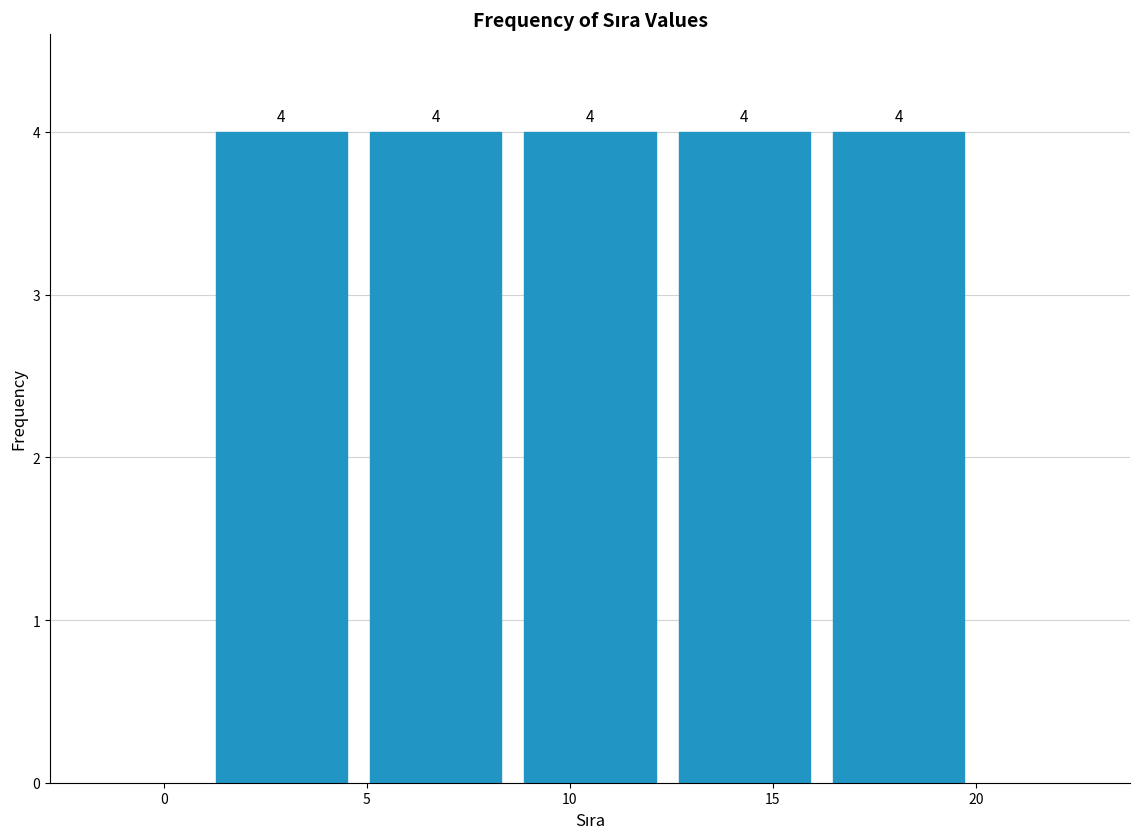

How tall is the bar that spans 8.6 to 12.4 on the x-axis? The bar edges are not printed on the chart, so give them approximately, as read against the axis.

4